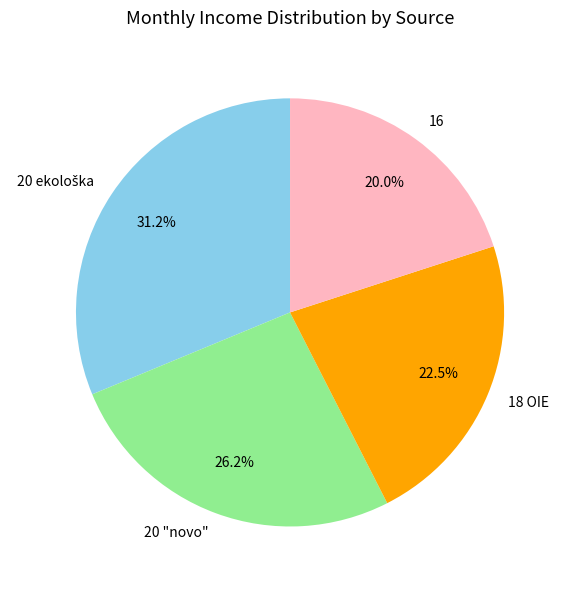

Between 20 "novo" and 18 OIE, which is larger?

20 "novo"